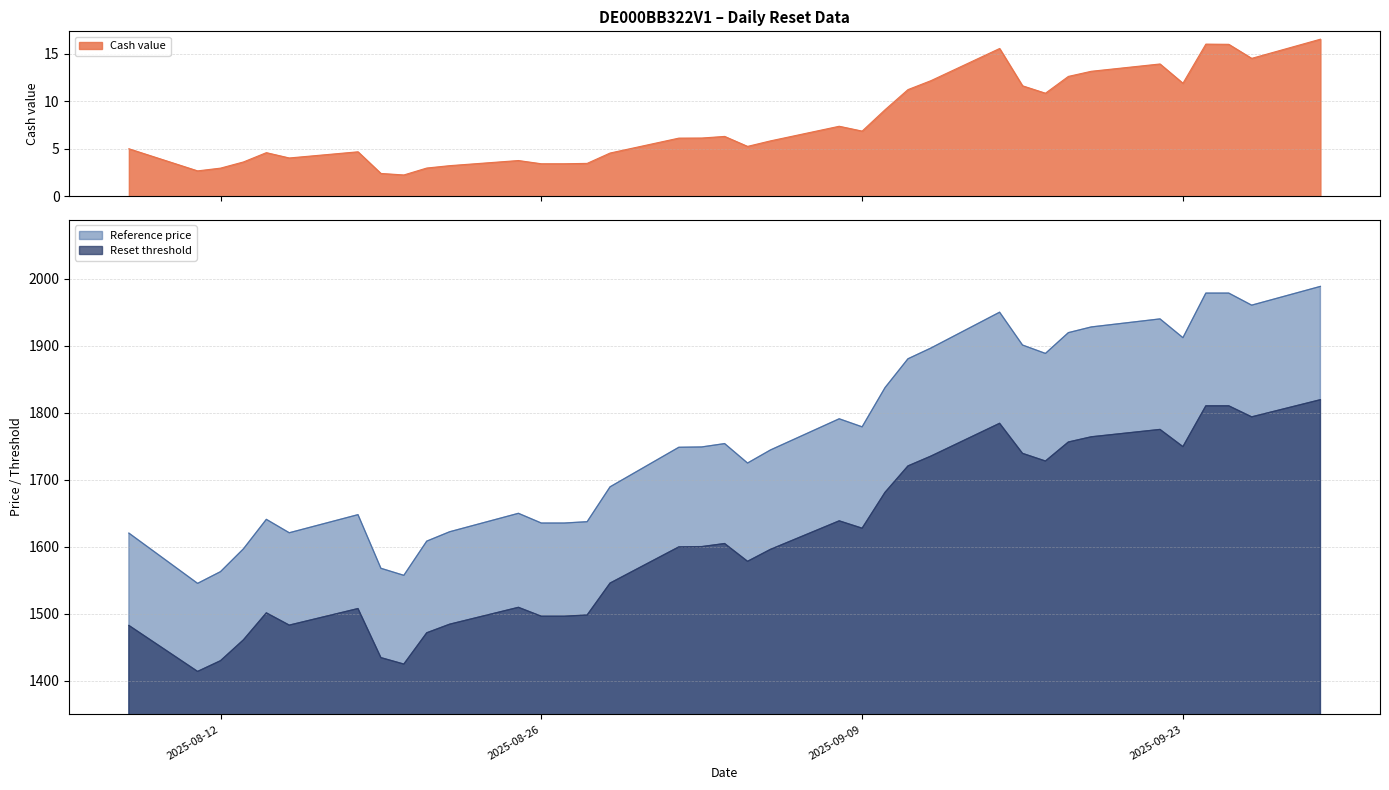

What is the value of the Reference price point at the 18th from the left?

1749.0